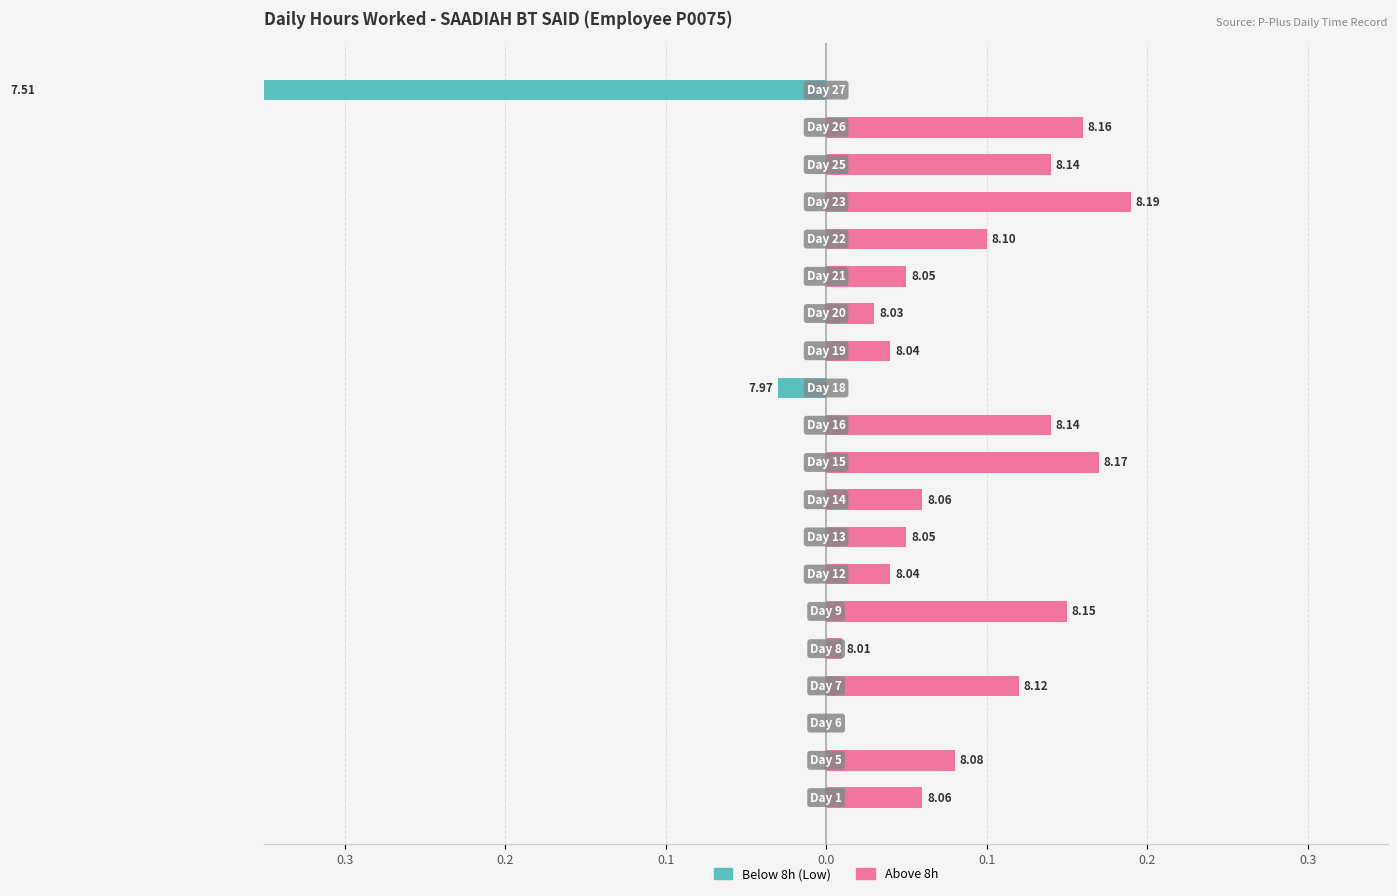

What is the spread (max minus min) of values at 0.3?

0.1